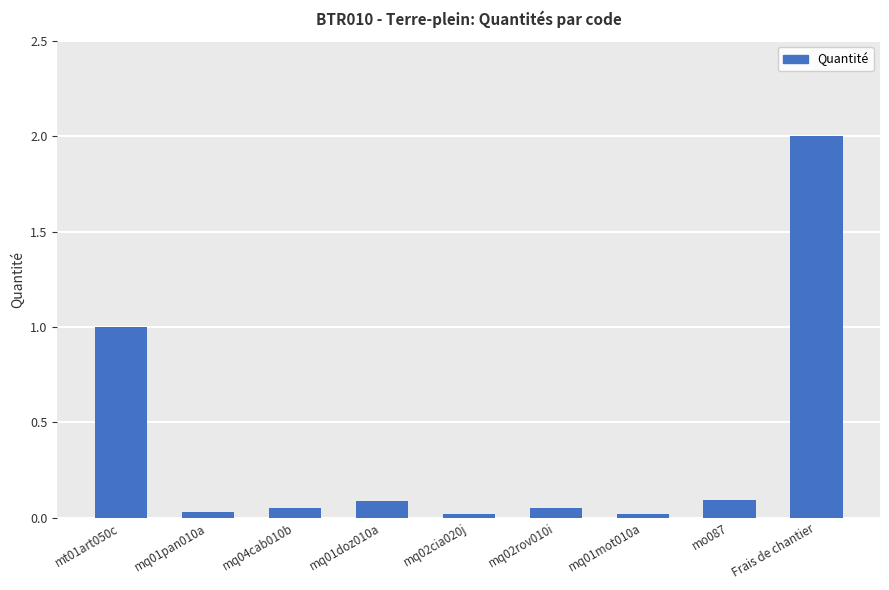

What is the label of the 9th bar from the right?

mt01art050c